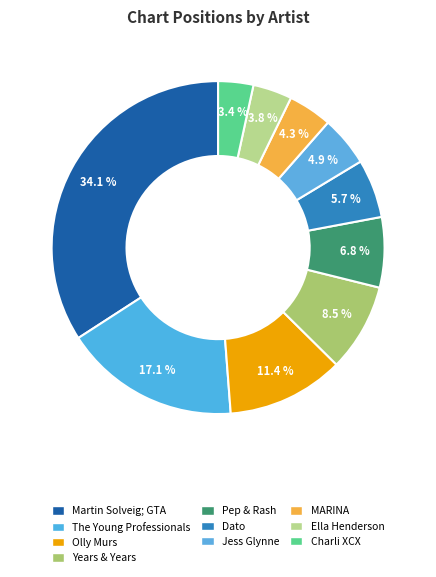

To the nearest percent, what is the combined percentage of Pep & Rash and Years & Years?

15%